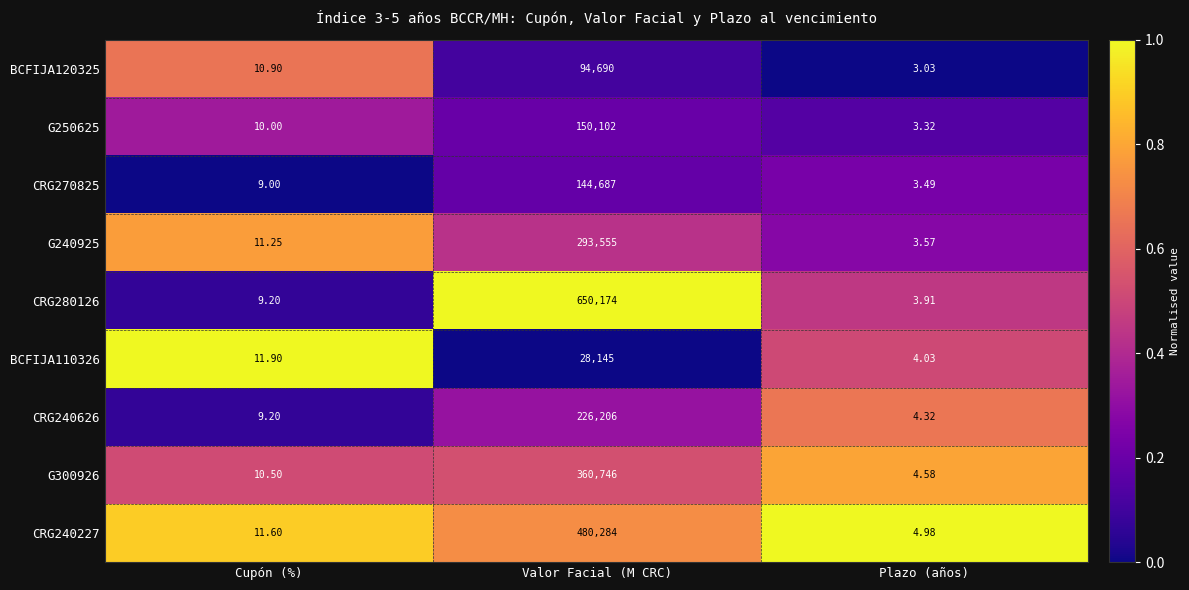

At which label is G250625 closest to 75052?

Cupón (%)